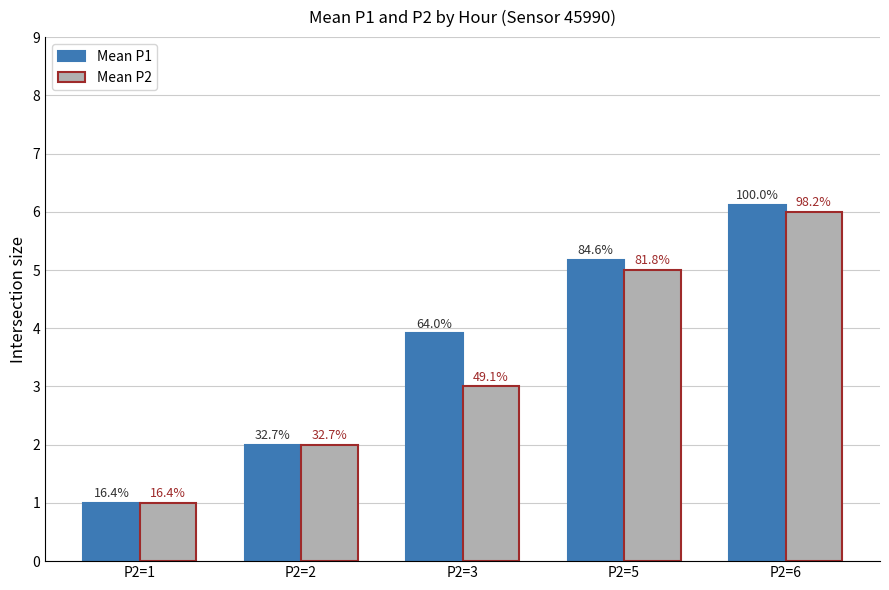

Which series has the largest total across all categories?

Mean P1